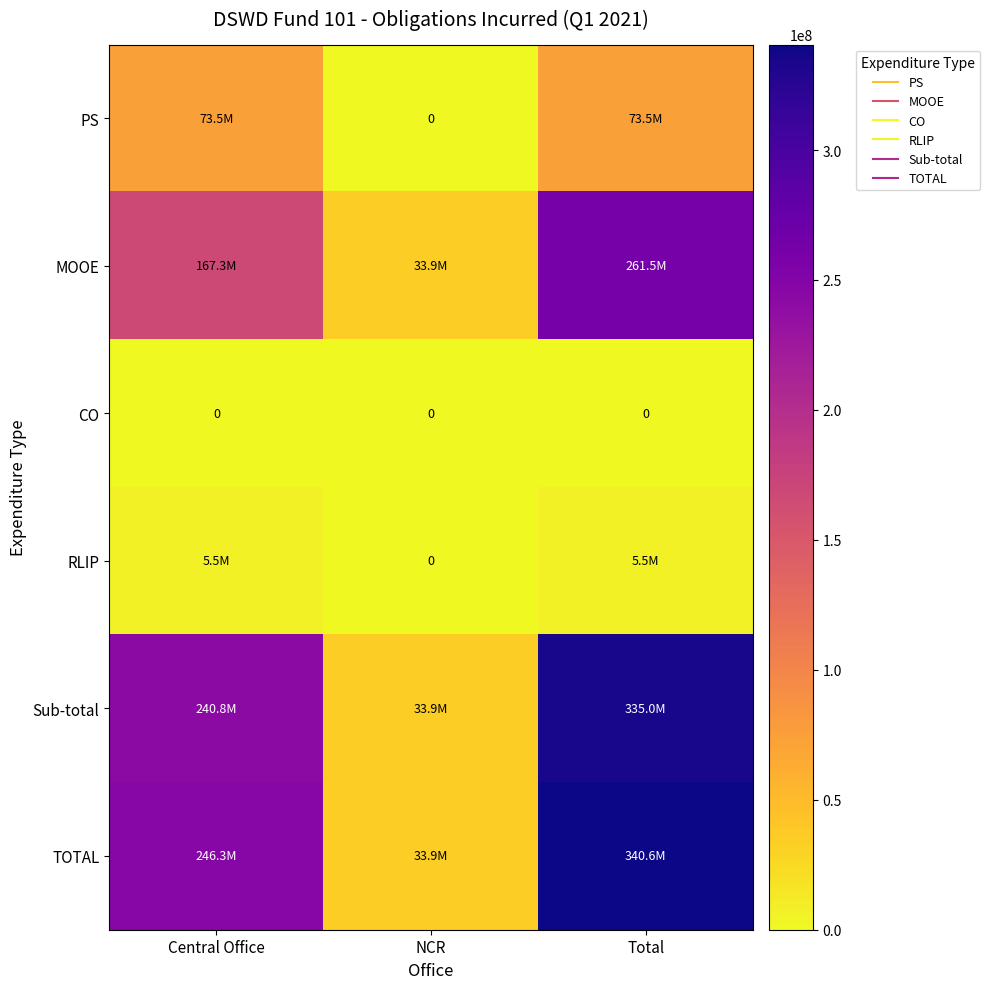

At which category is the sum across all series the highest?

Total